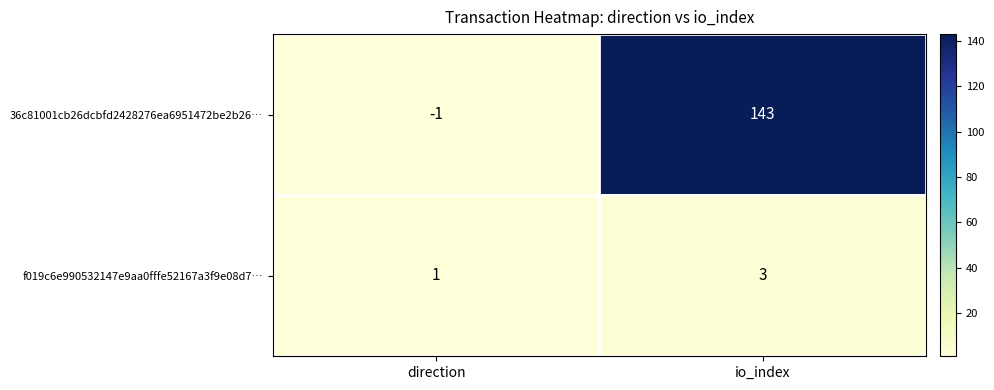

What is the sum of the 36c81001cb26dcbfd2428276ea6951472be2b26… values at io_index and direction?

142